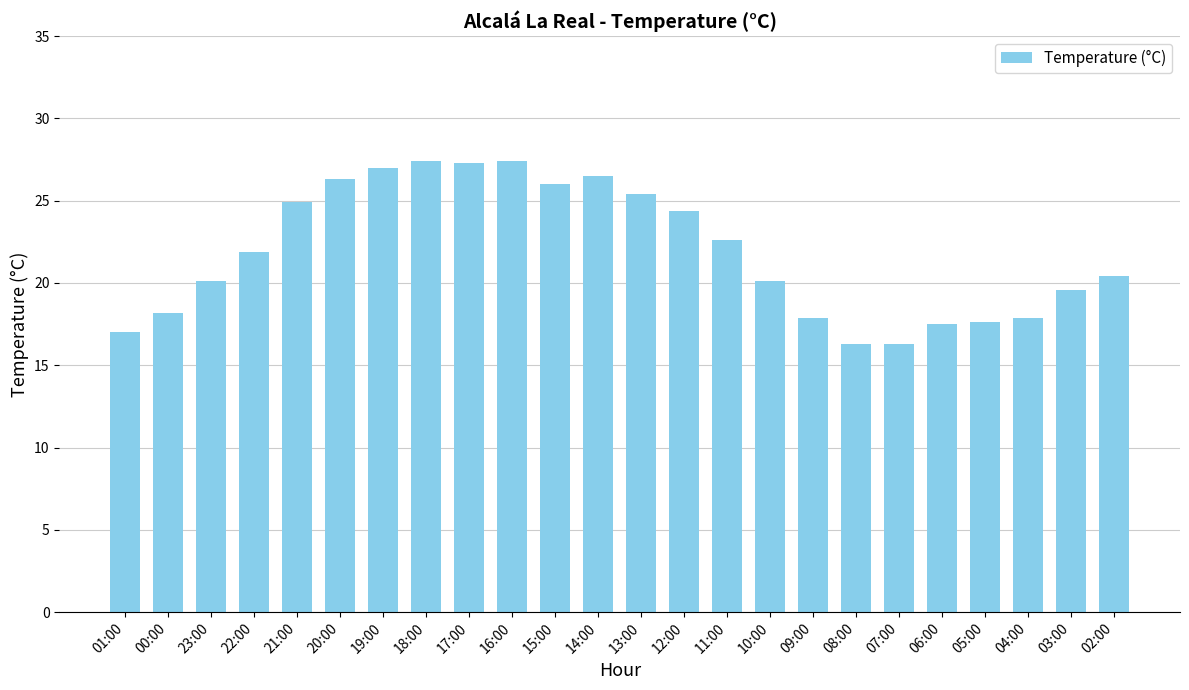

What is the label of the 24th bar from the right?

01:00